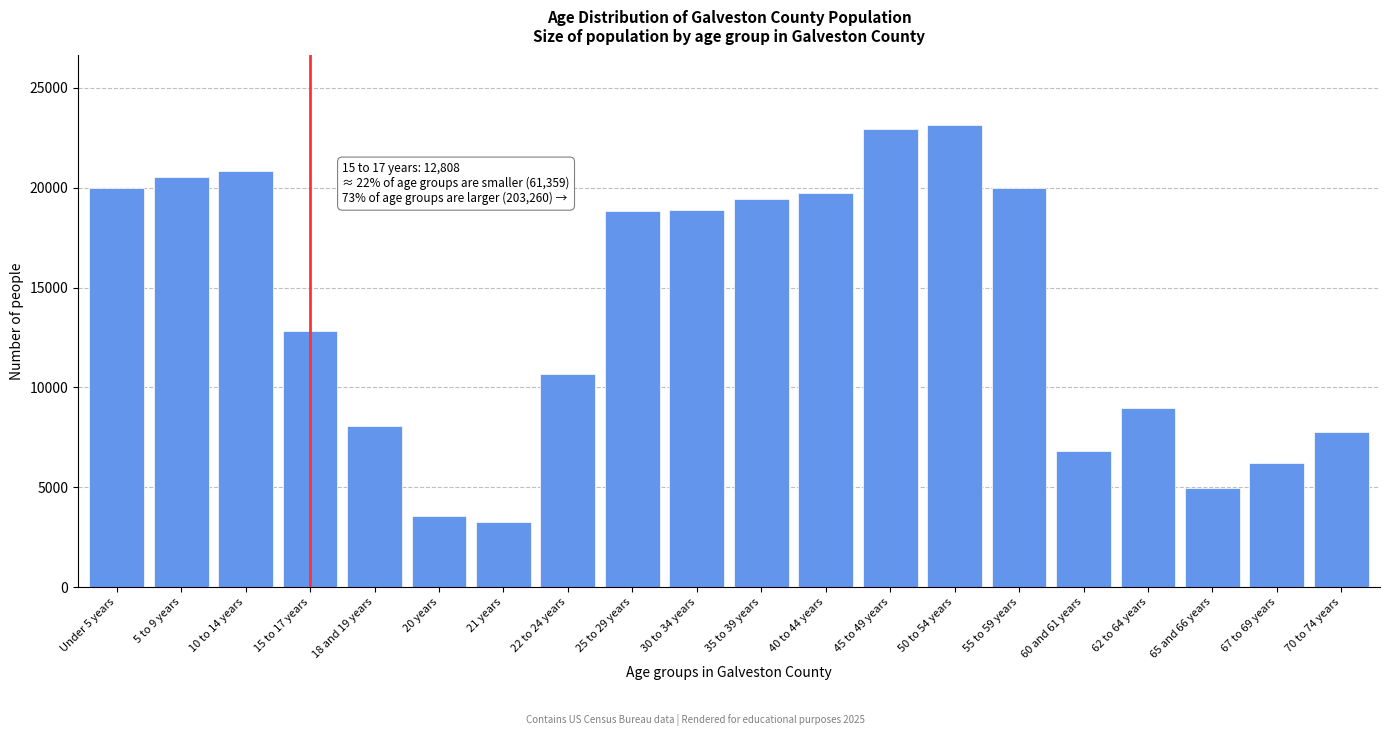

The value at 62 to 64 years is 3023. True or false?

False